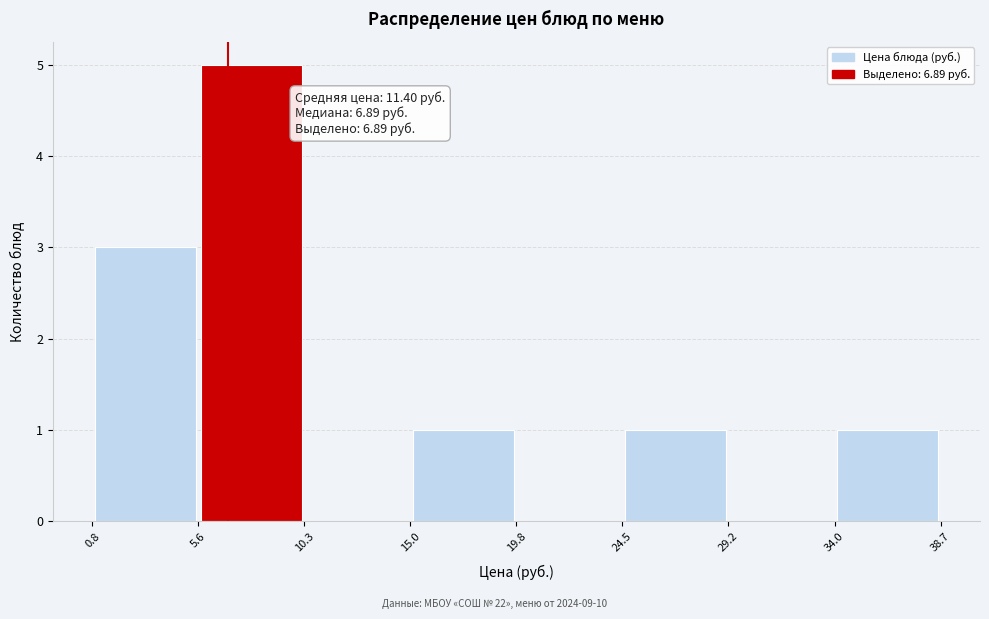

Over which range of the x-axis is the bar tallest?

5.6 to 10.3